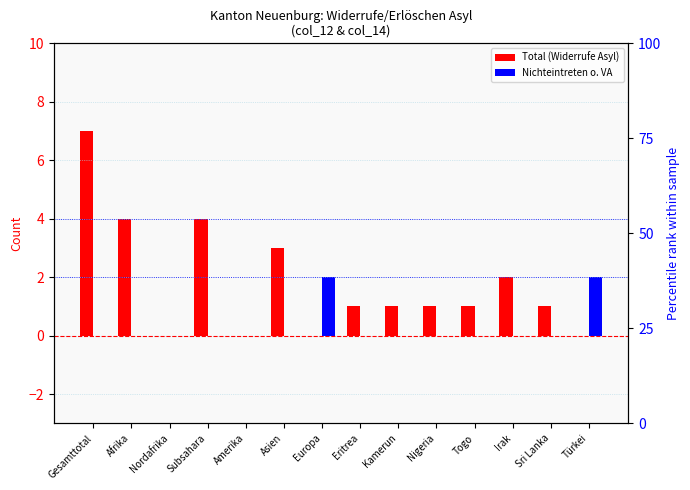

How many categories are shown in the chart?

14